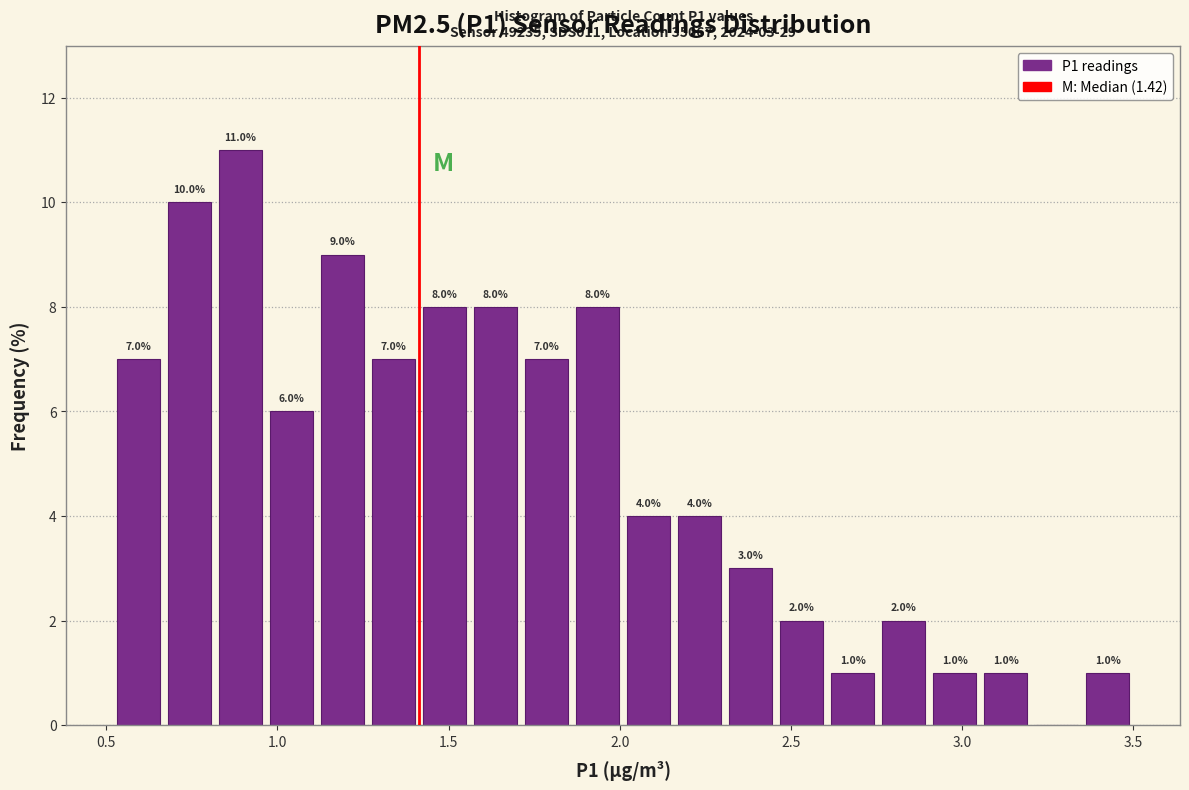

Around what value on the x-axis is the tallest bar? Give the approximate position of its centre, as read against the axis.

0.90